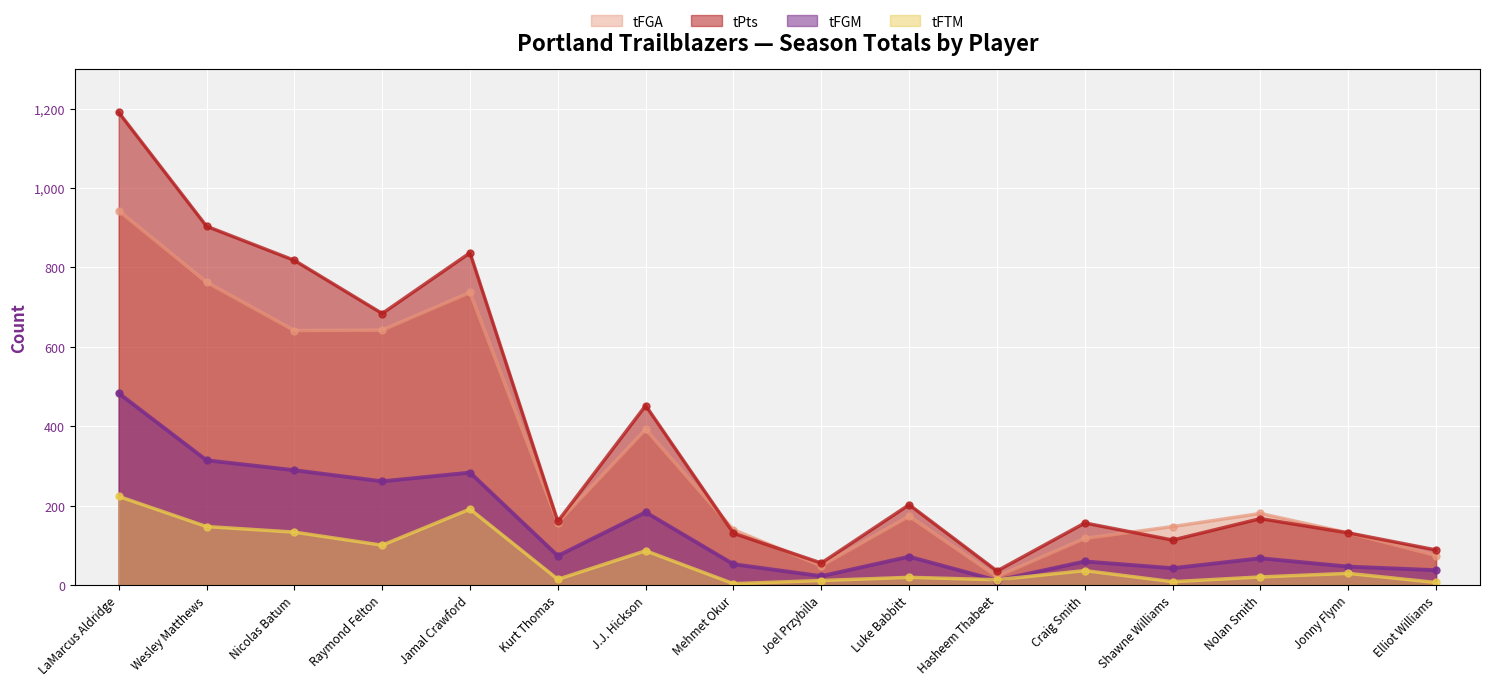

At which category does tFGA reach its first local peak?

Jamal Crawford